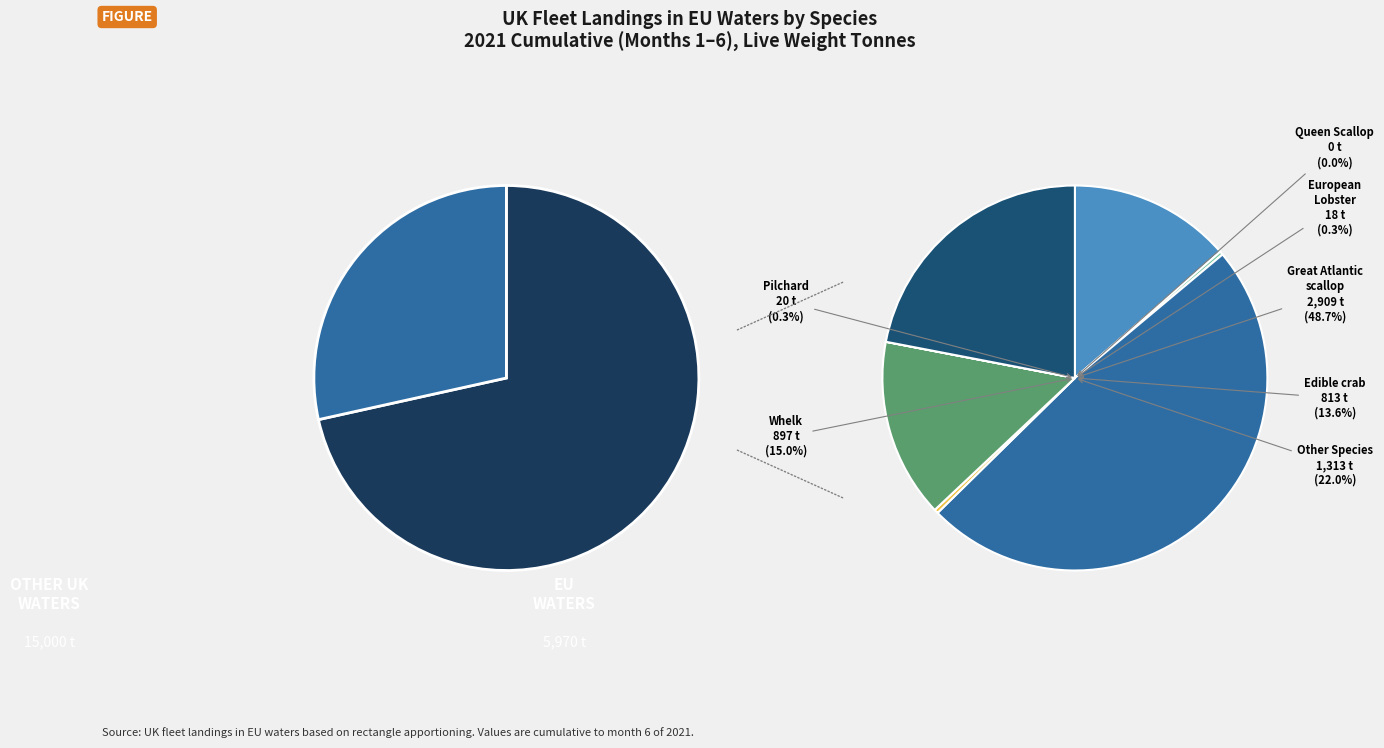

To the nearest percent, what is the average slice percentage?

14%